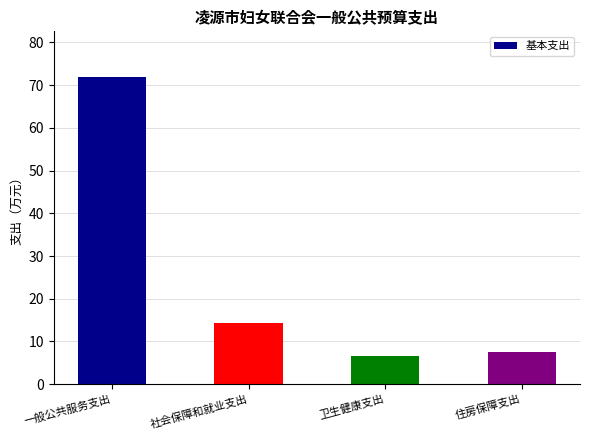

What is the difference between the maximum and minimum values?

65.3